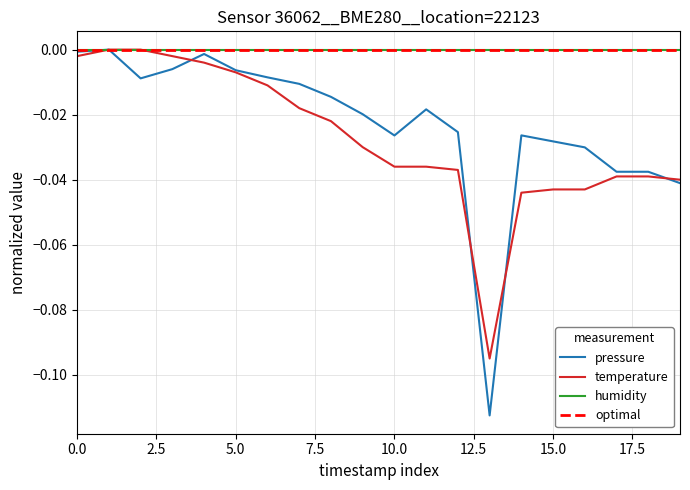

Does the chart display data point markers on the line(s)?

No